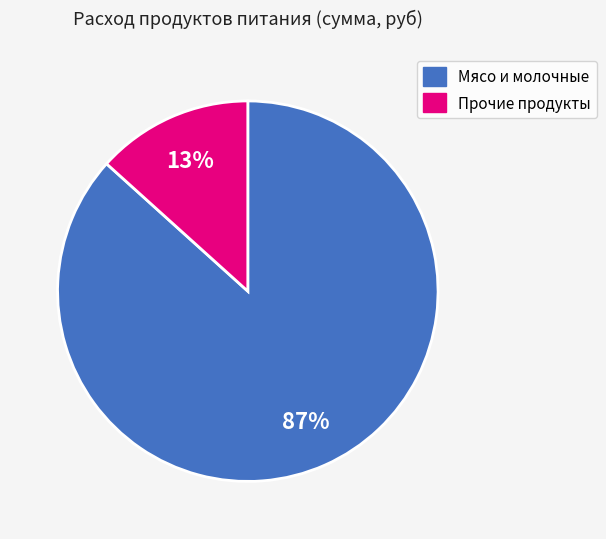

To the nearest percent, what is the average slice percentage?

50%